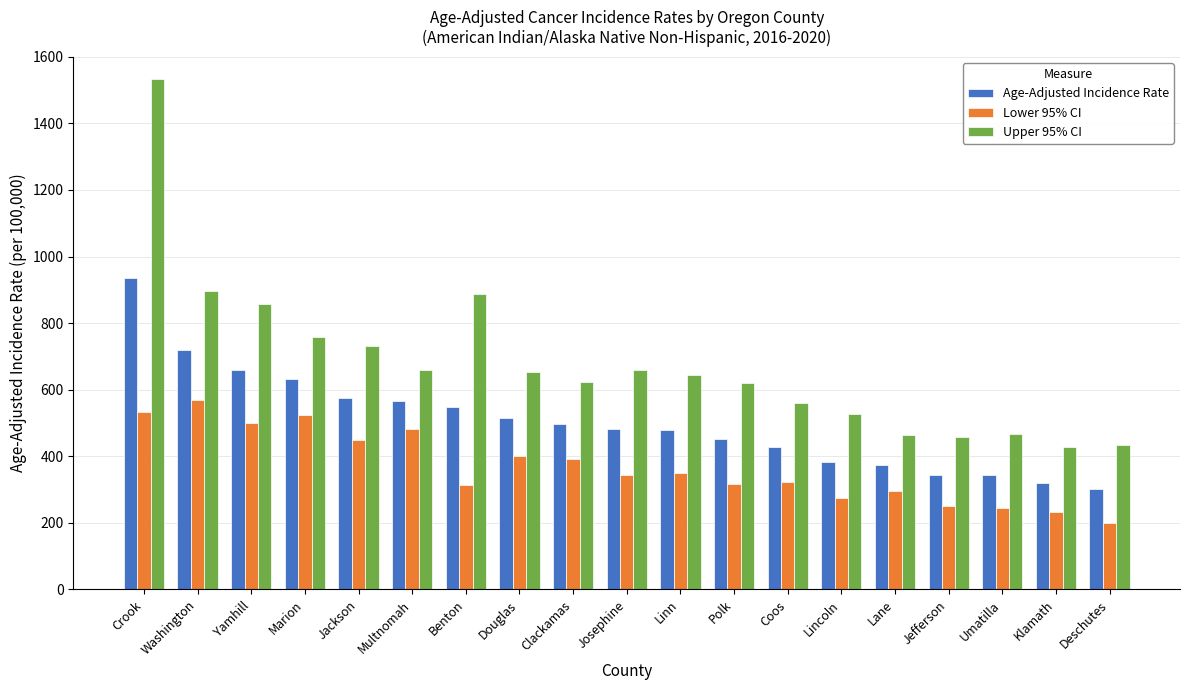

What is the difference between the highest and lowest values at Douglas?

252.3